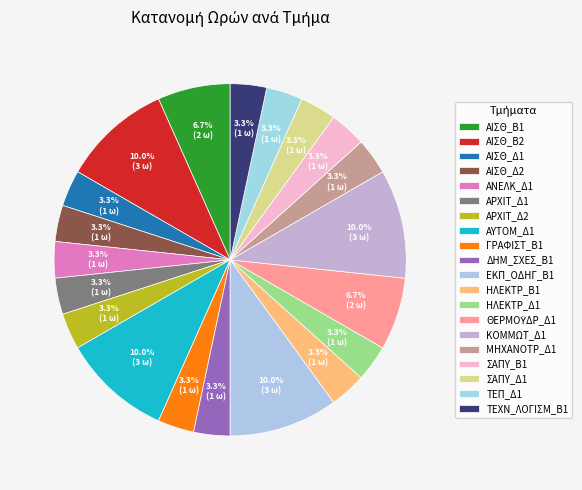

How many slices are in this pie chart?

20